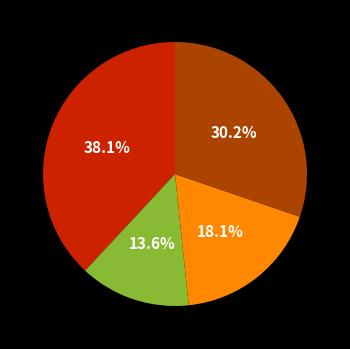

Does any single category account for the majority?

No